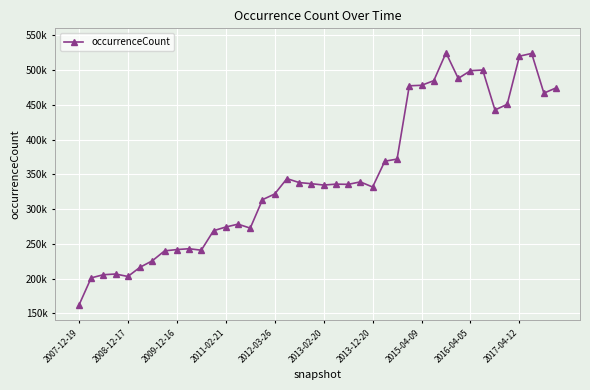

Is this an area chart (filled region under the line)?

No